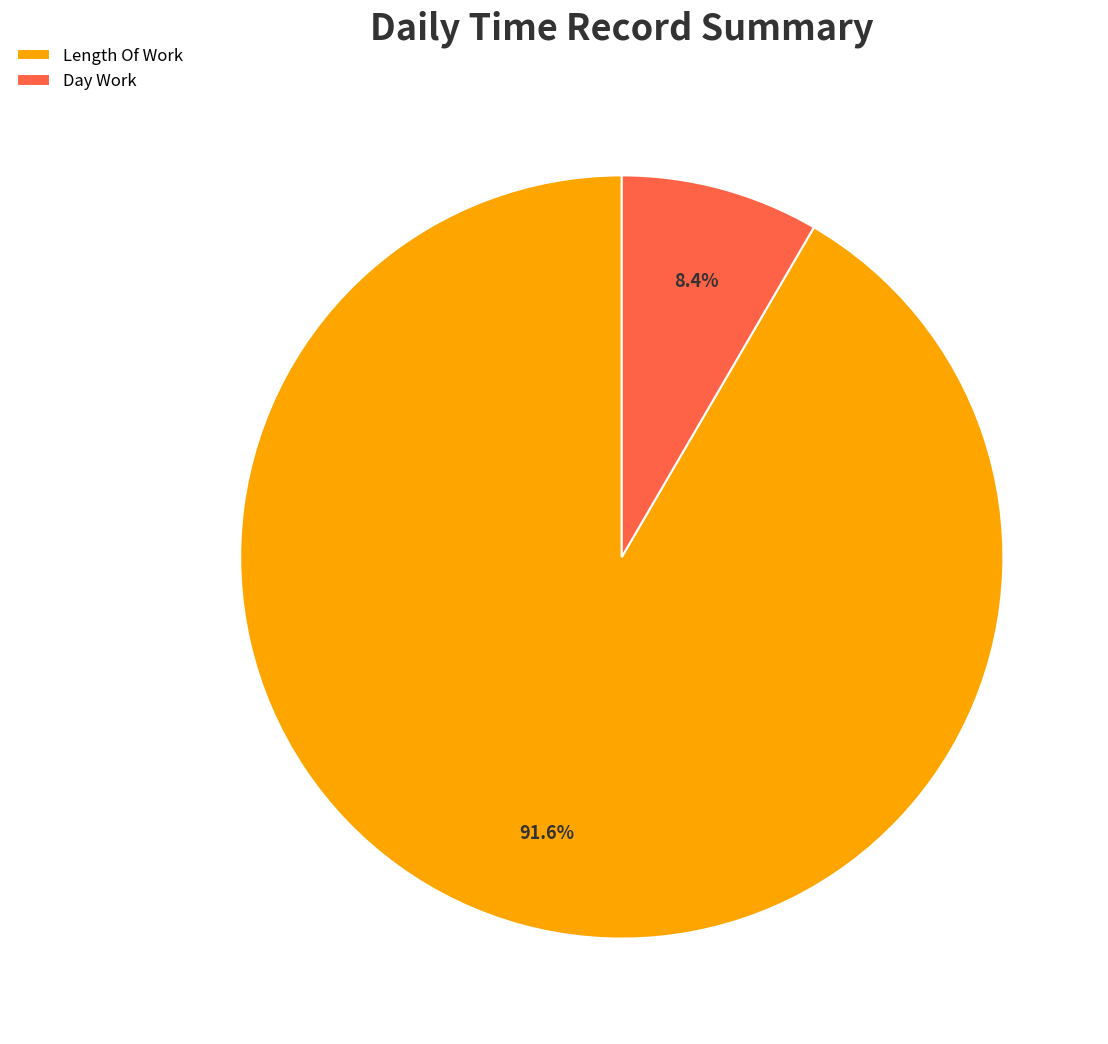

How many slices are in this pie chart?

2